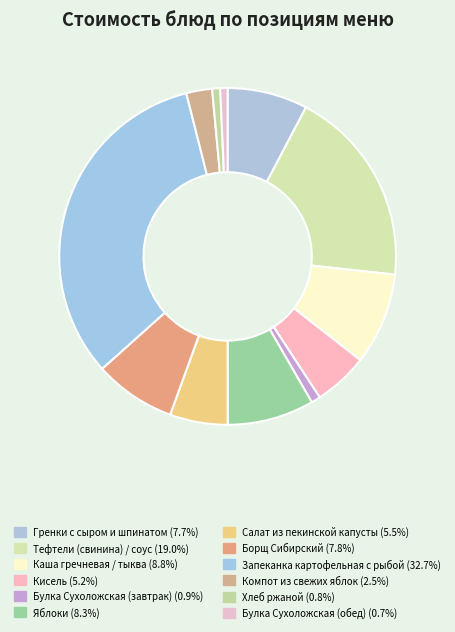

Count the number of slices in the pie.

12